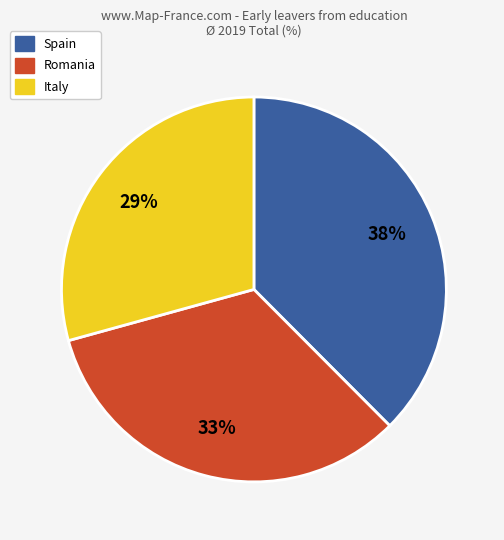

Is there any slice that represents more than half of the pie?

No